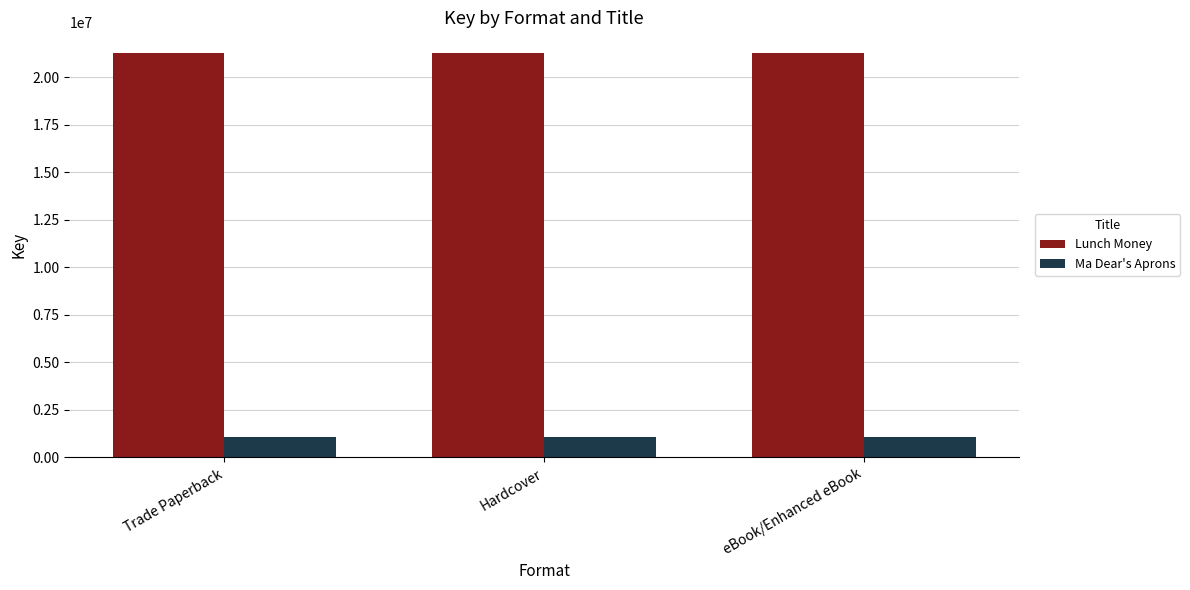

Are the bars horizontal?

No